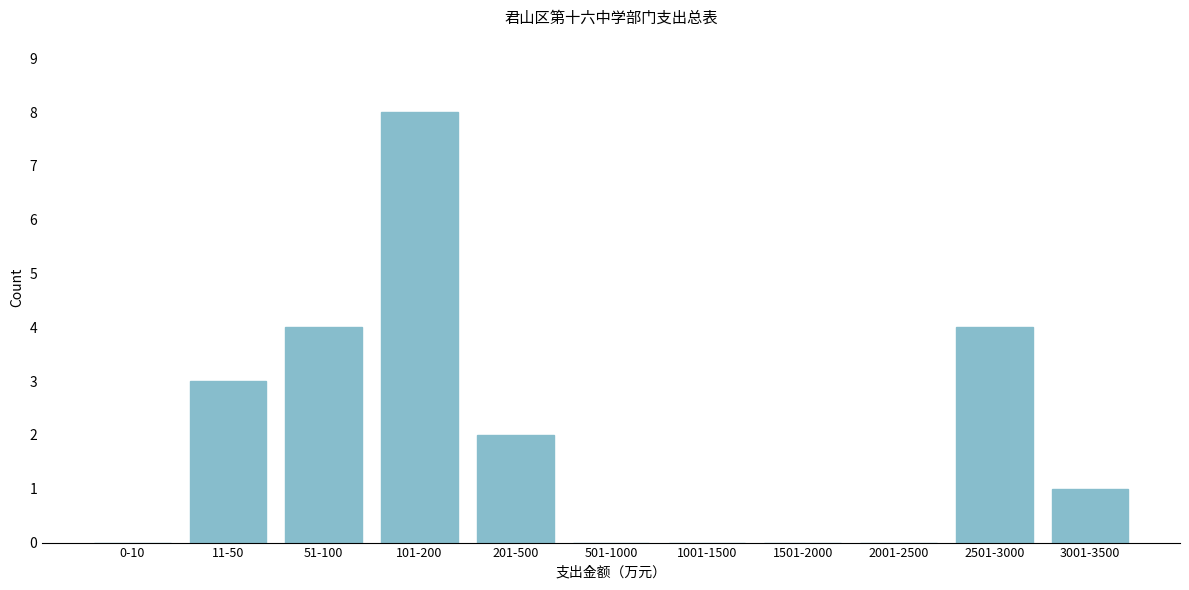

Reading left to right, what are all the values shown in this chart?

0-10=0	11-50=3	51-100=4	101-200=8	201-500=2	501-1000=0	1001-1500=0	1501-2000=0	2001-2500=0	2501-3000=4	3001-3500=1